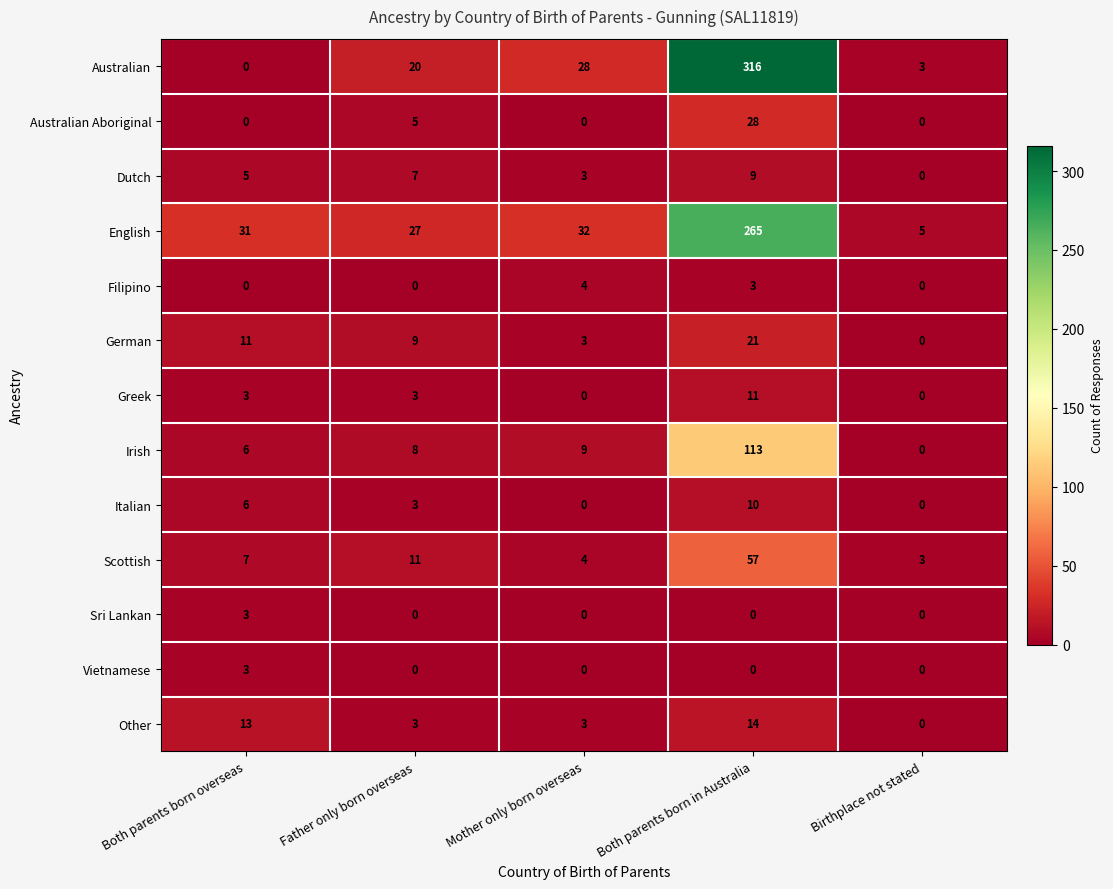

The value of German at Mother only born overseas is 1. True or false?

False